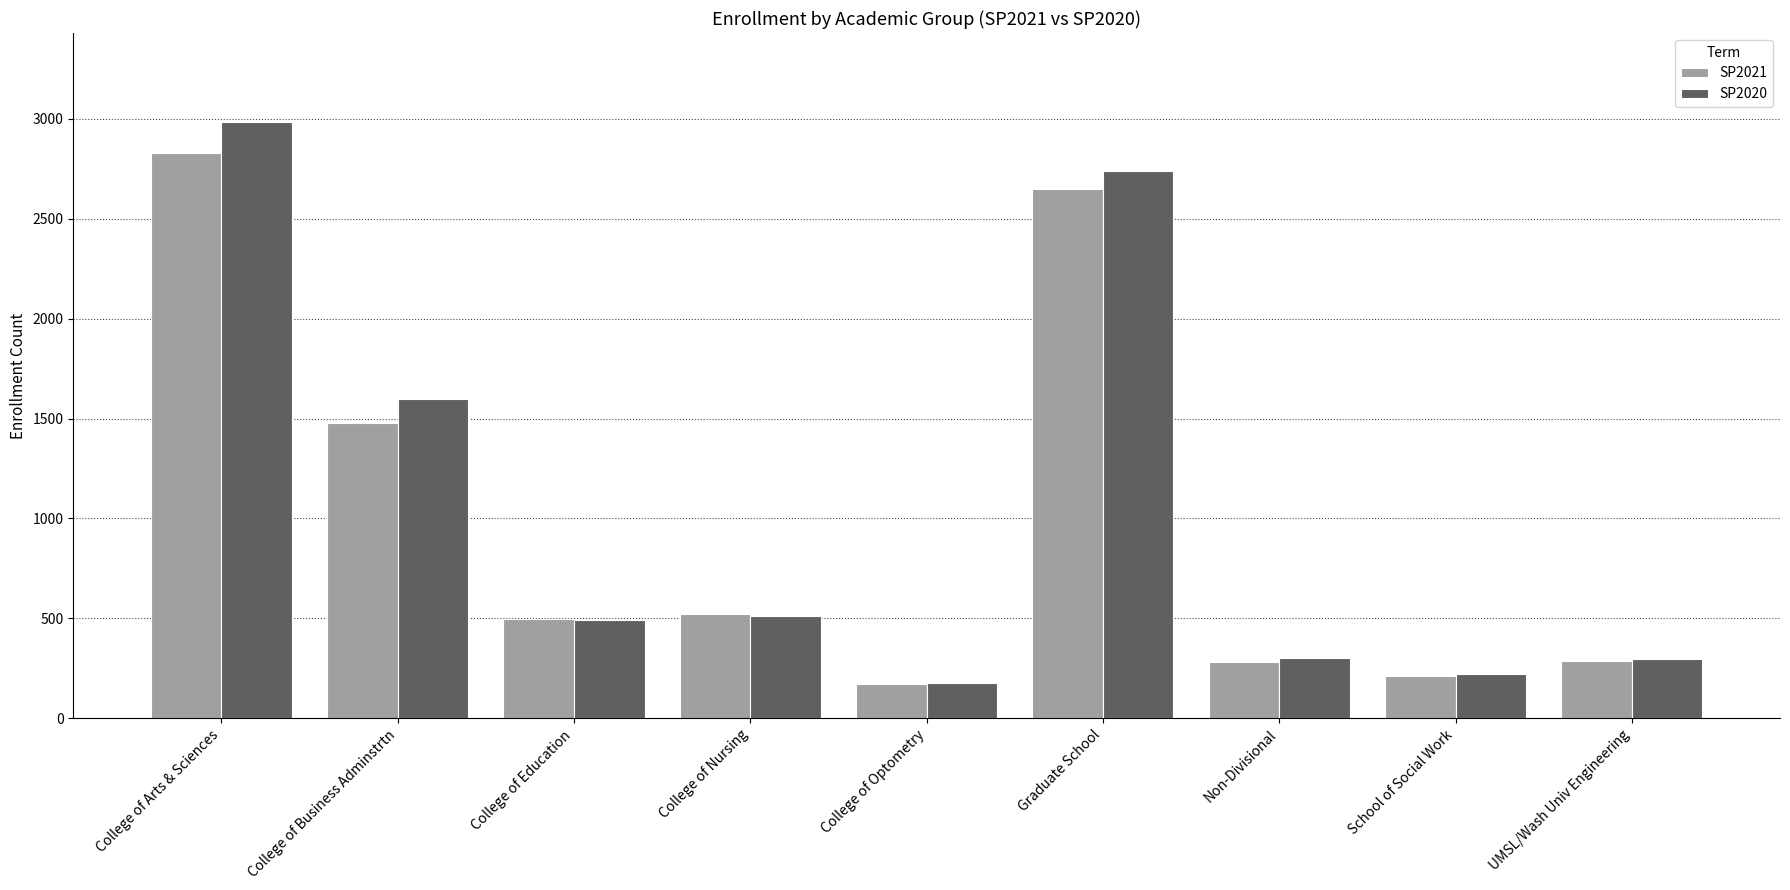

Is it true that SP2021 equals 2649 at Graduate School?

True